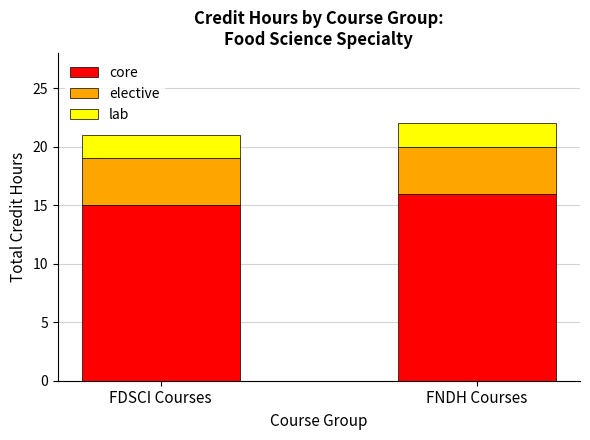

What is the minimum value for core?

15